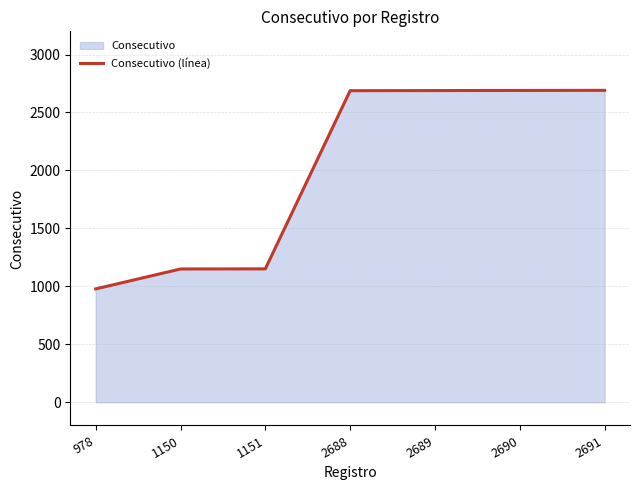

What is the difference between the values at 1151 and 2691?

1540